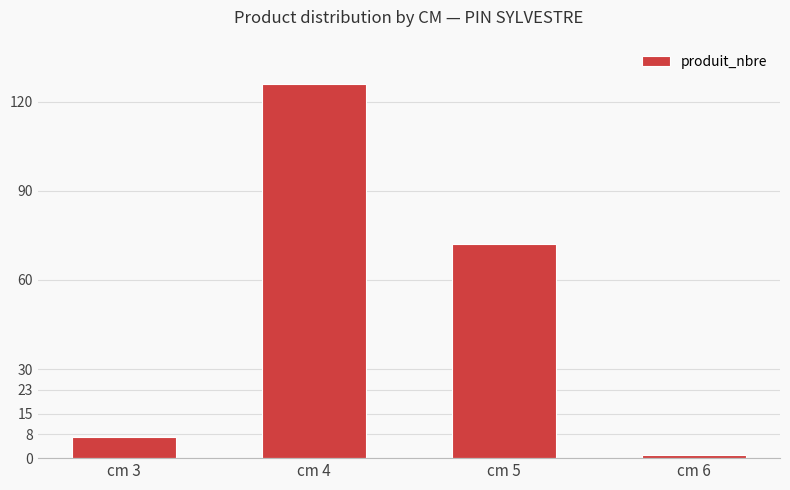

Reading right to left, extract all data points from this chart.

cm 6=1	cm 5=72	cm 4=126	cm 3=7